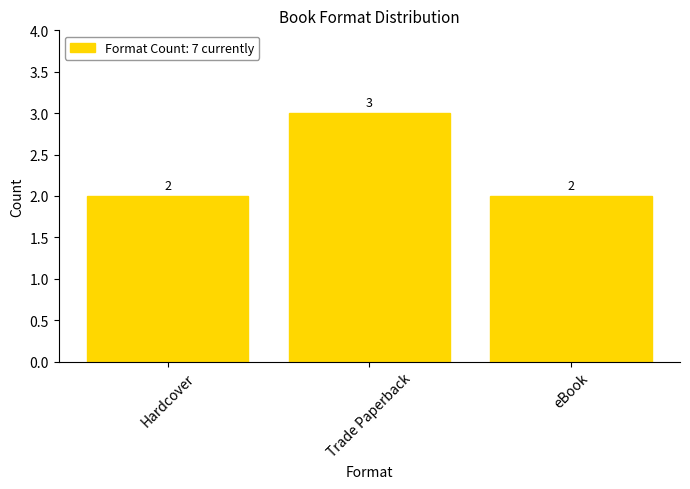

What is the difference between the maximum and minimum values?

1